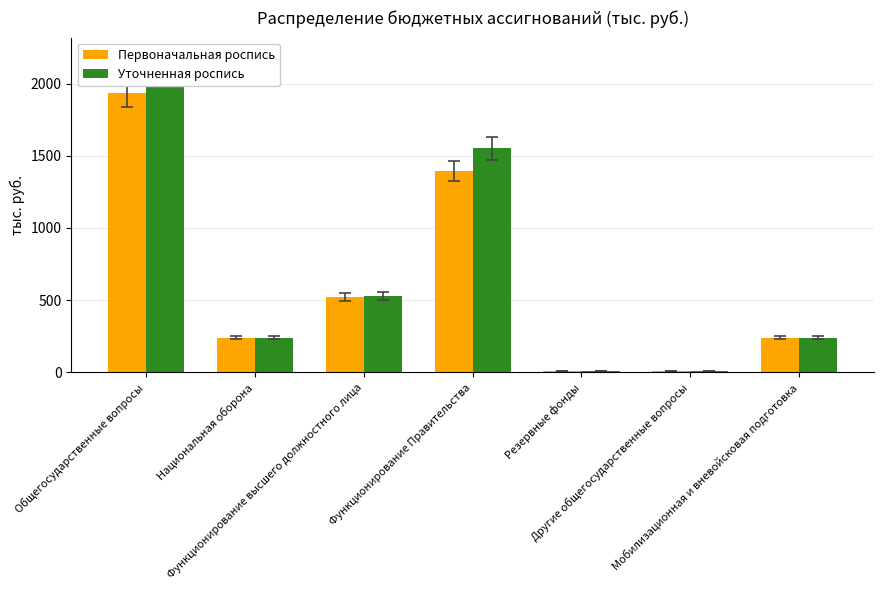

What position from the left is Общегосударственные вопросы?

1